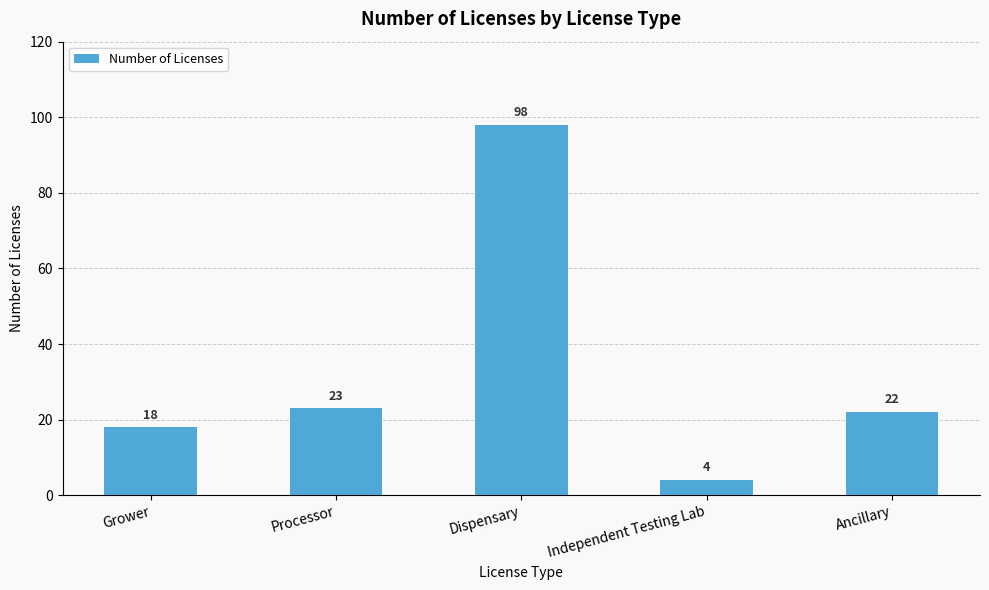

How many bars are there in total?

5